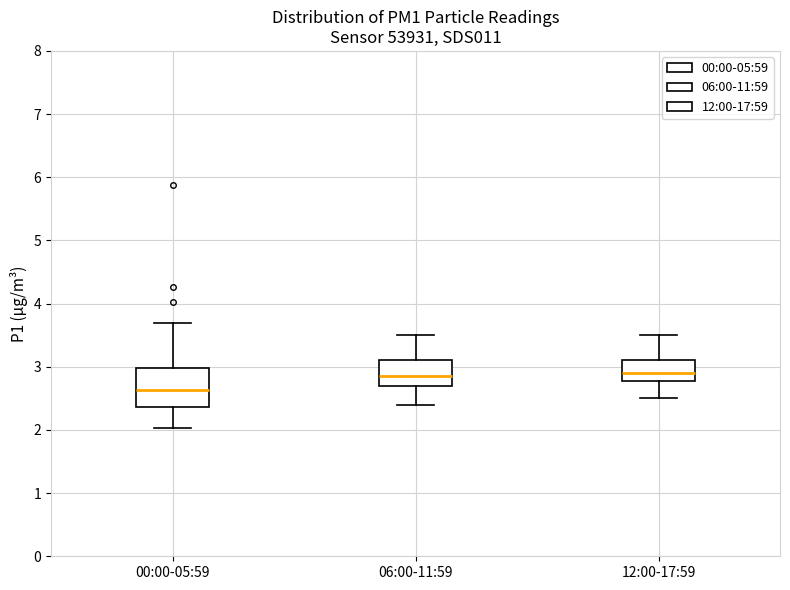

Reading left to right, read every box against the y-axis: the position of its median line, the range the box covers, and the ends of its whiskers. The values are not printed on the chart, so give them approximately, as read against the axis.

00:00-05:59: median 2.6, box 2.4 to 3.0, whiskers 2.0 to 3.7
06:00-11:59: median 2.9, box 2.7 to 3.1, whiskers 2.4 to 3.5
12:00-17:59: median 2.9, box 2.8 to 3.1, whiskers 2.5 to 3.5